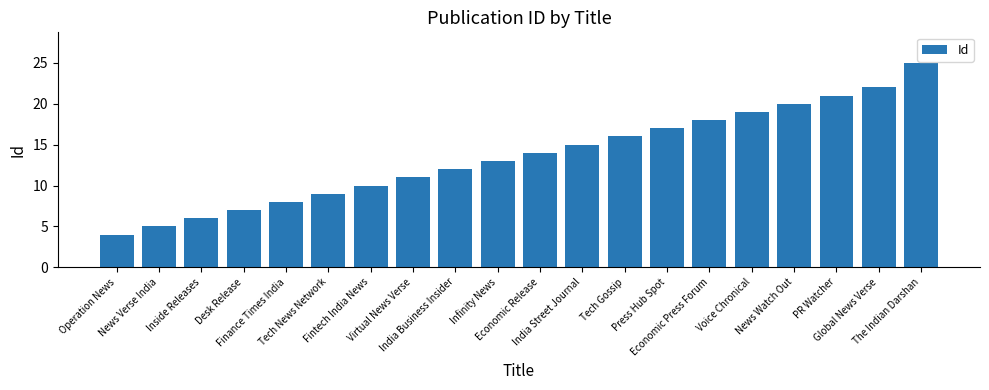

Count the number of categories in the chart.

20